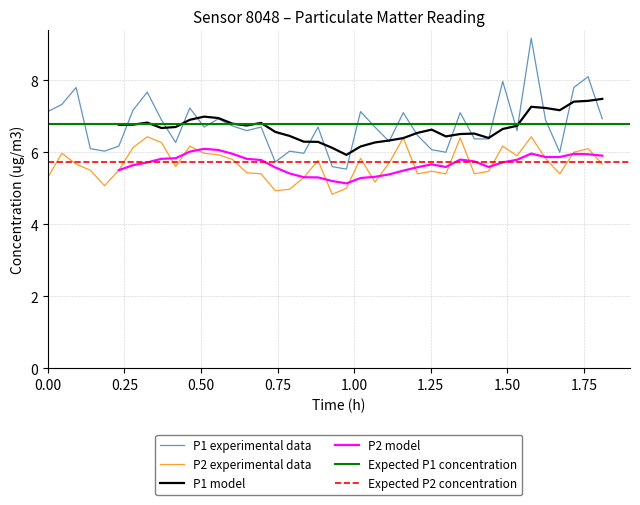

What is the average value of the P1 series?

6.8